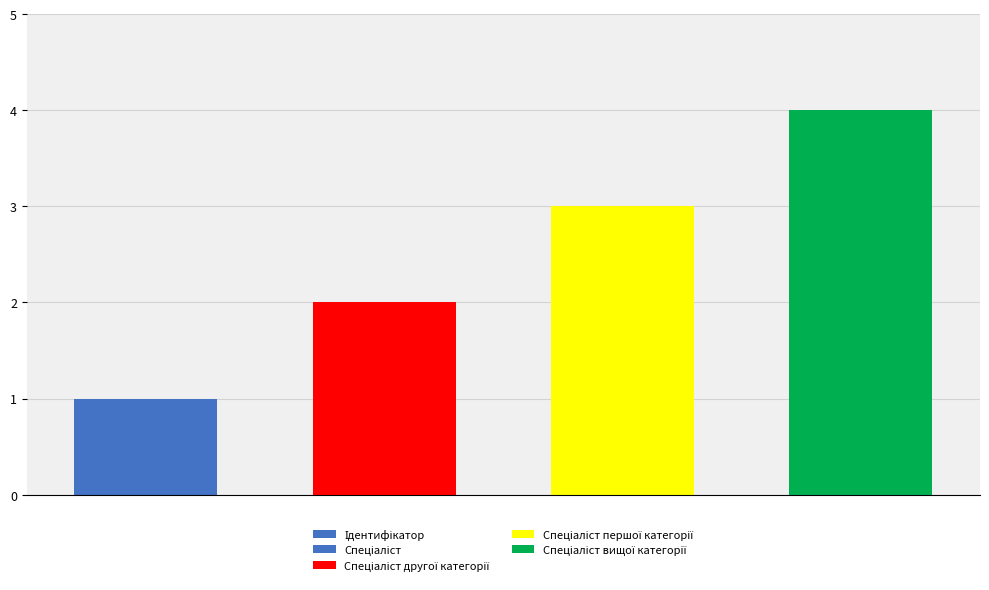

At which category does the chart reach its peak across all series?

3